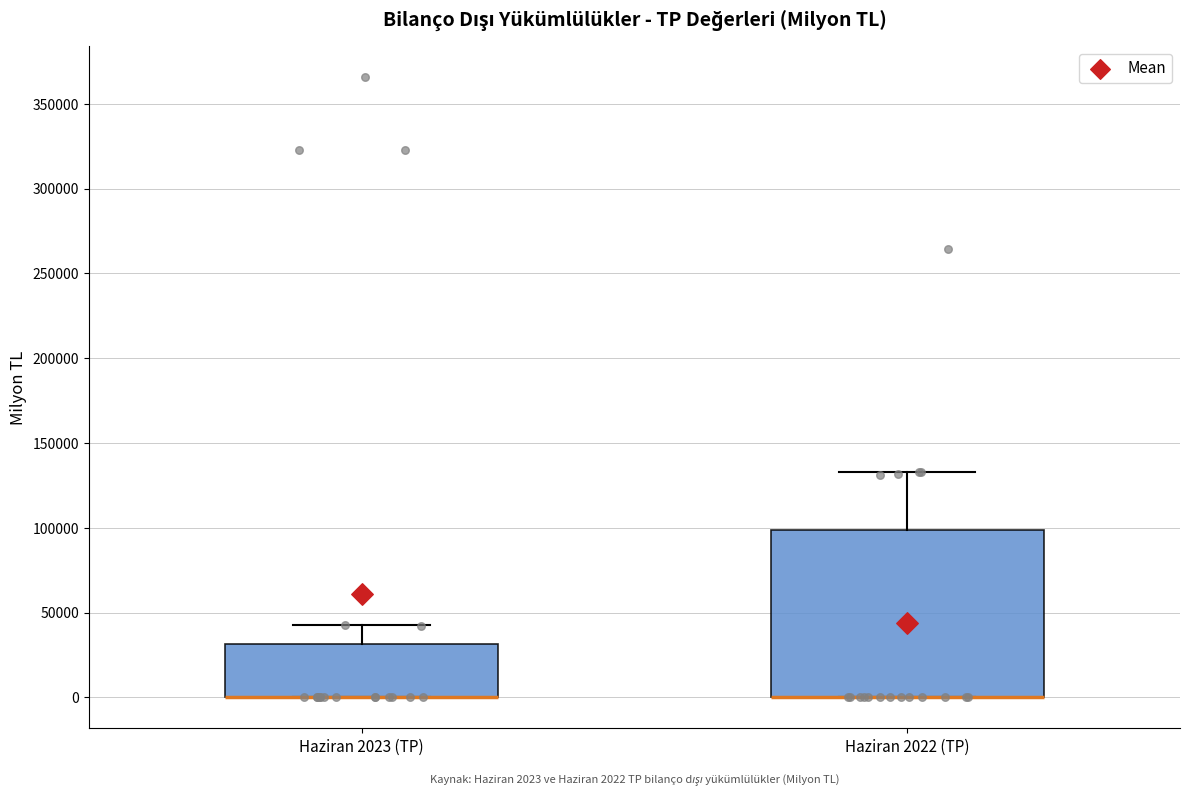

Which box is the tallest, from its lower edge to its upper edge?

Haziran 2022 (TP)